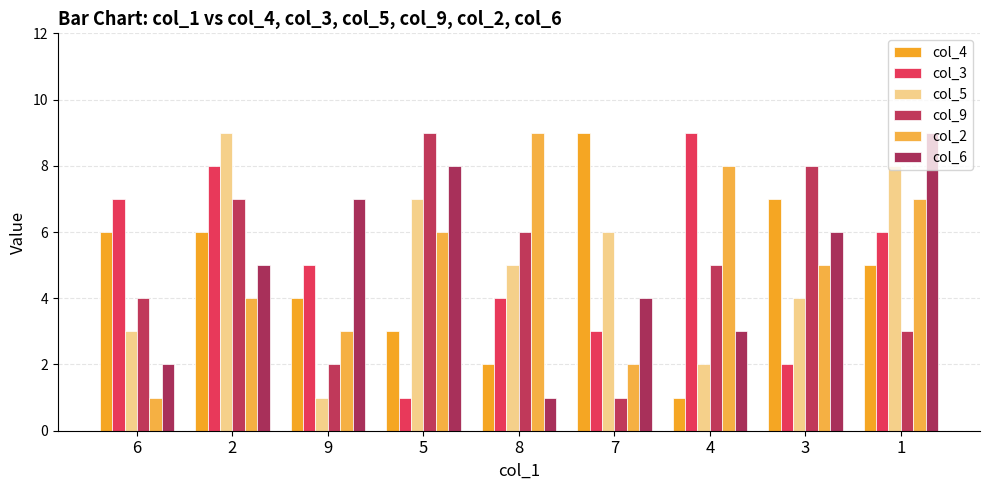

What position from the right is 6?

9